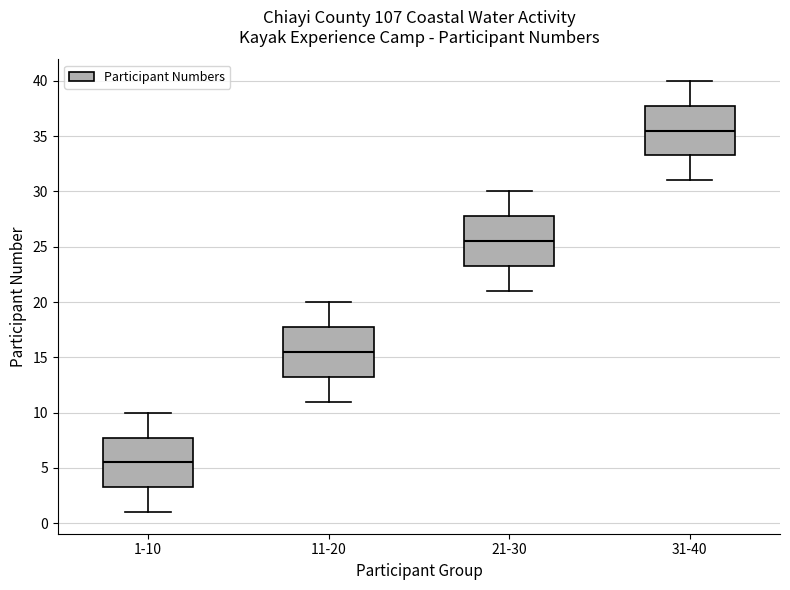

Where is the upper edge of the box for 31-40 on the y-axis? The values are not printed on the chart, so give them approximately, as read against the axis.

38.0